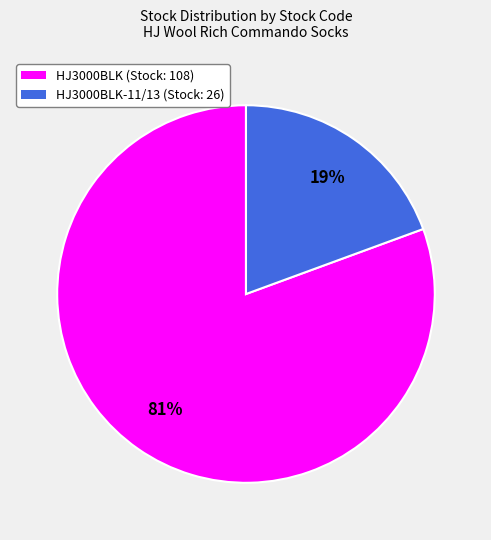

To the nearest percent, what is the average slice percentage?

50%